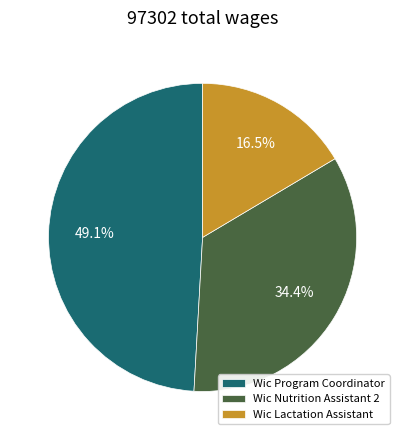

The Wic Program Coordinator slice represents 49% of the pie. True or false?

True